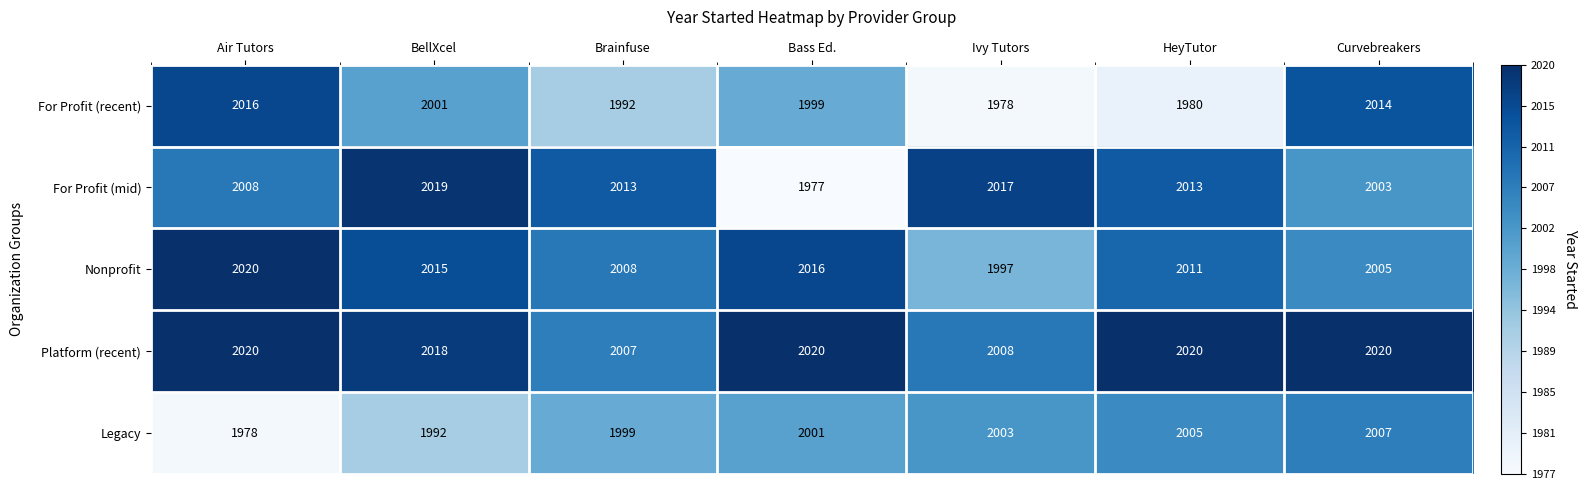

Which category has the highest value in the For Profit (mid) series?

BellXcel